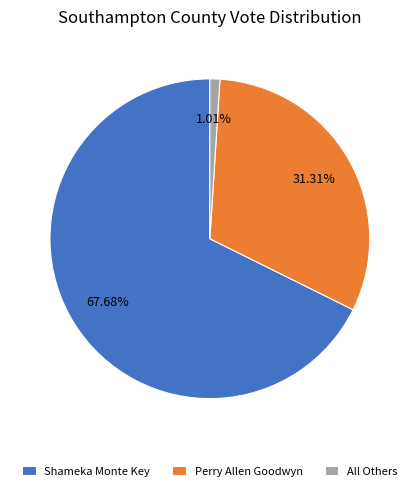

Rank the categories by value from highest to lowest.

Shameka Monte Key, Perry Allen Goodwyn, All Others